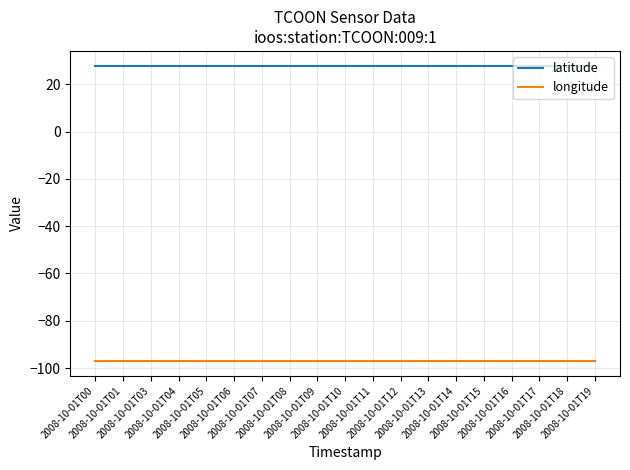

What is the highest value of the longitude series?

-97.1